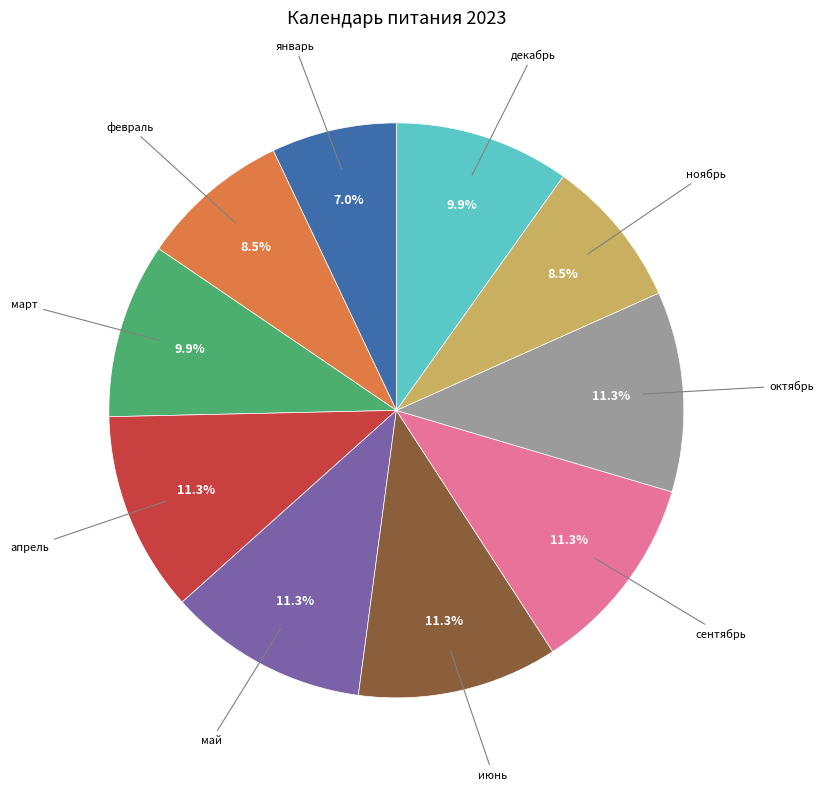

Do июнь and апрель together represent more than half of the pie?

No